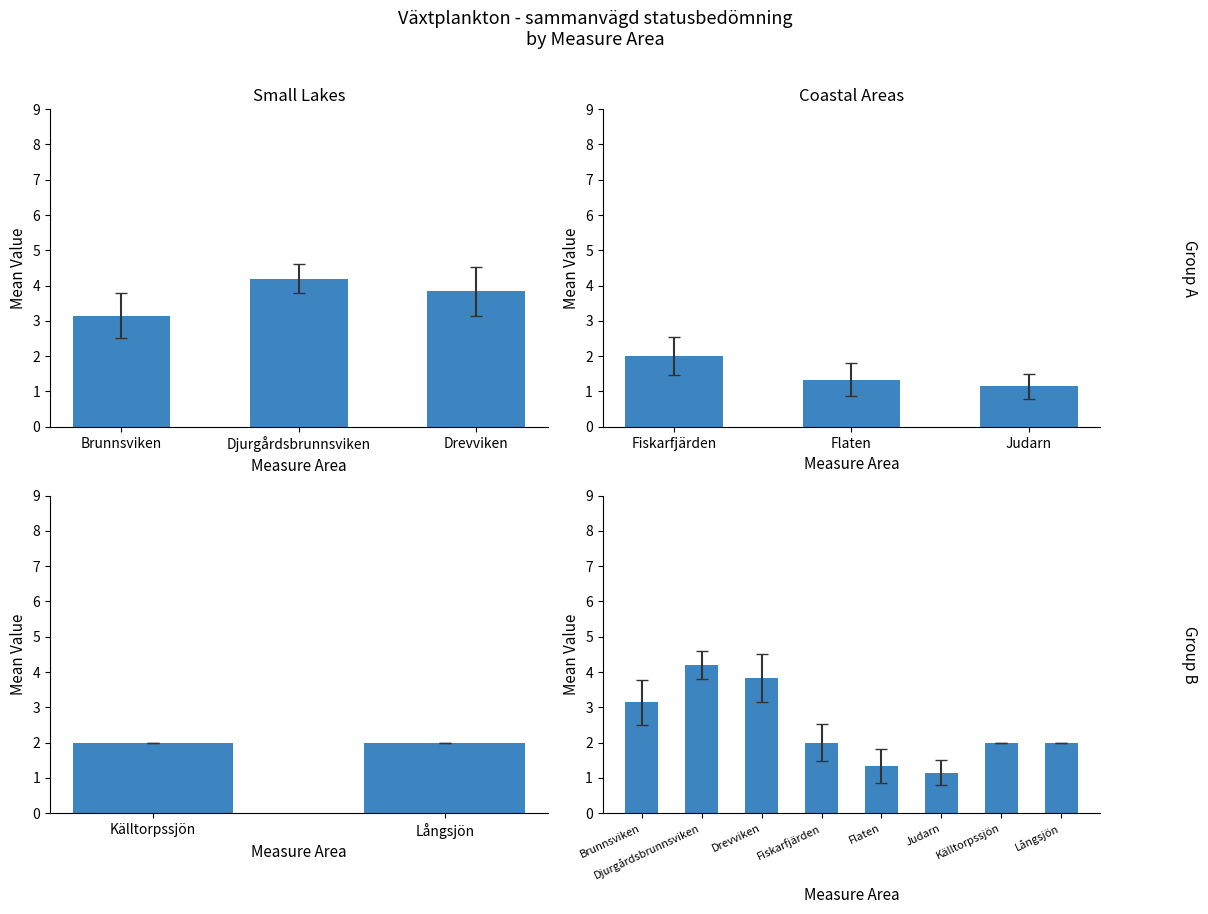

Reading right to left, what are all the values shown in this chart?

2.0	2.0	1.1	1.3	2.0	3.8	4.2	3.1